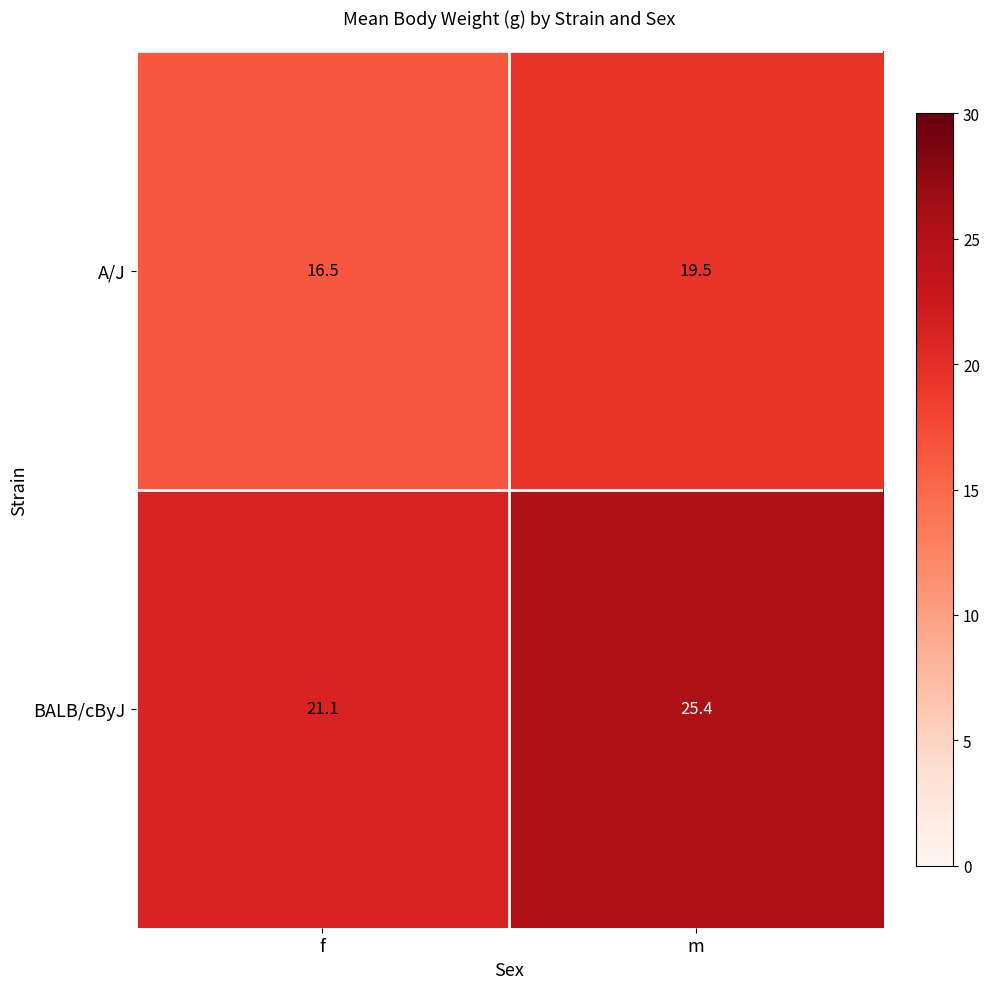

What is the sum of the A/J values at m and f?

36.0